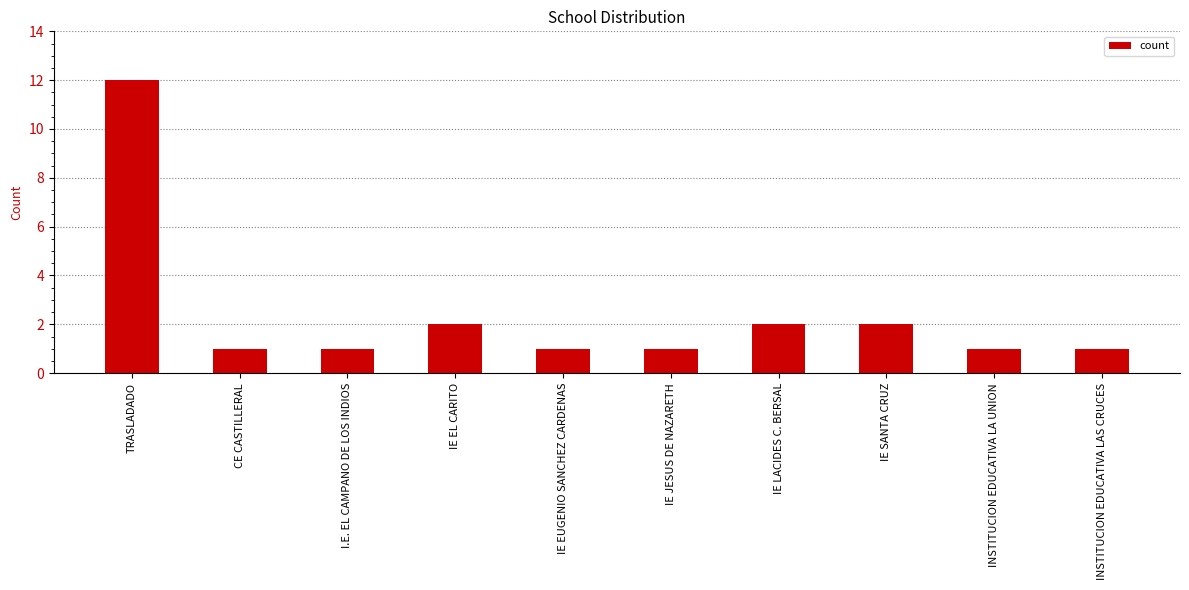

What is the ratio of the value at CE CASTILLERAL to the value at IE EUGENIO SANCHEZ CARDENAS?

1.0